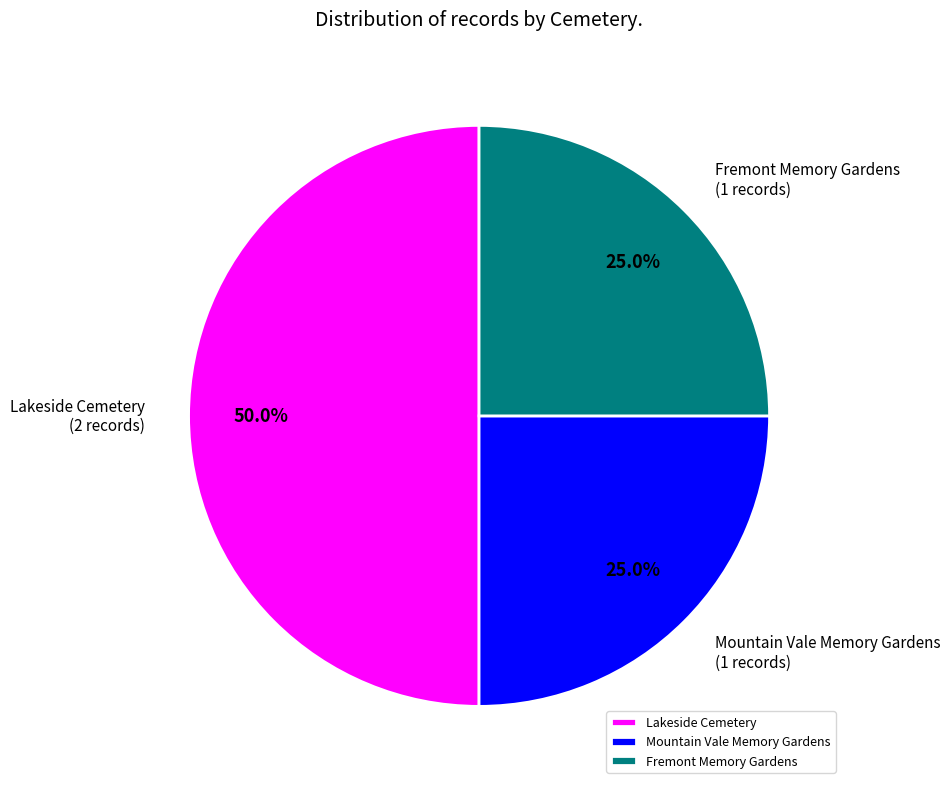

To the nearest percent, what is the average slice percentage?

33%